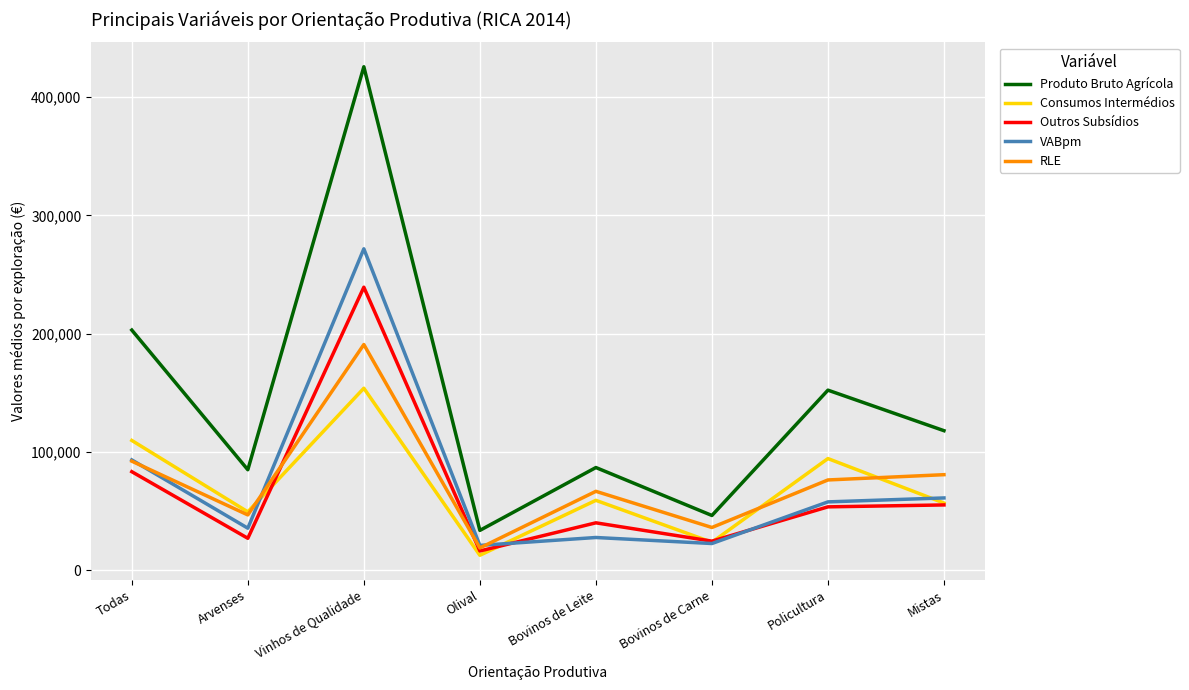

Where is Outros Subsídios nearest to the value 127833?

Todas